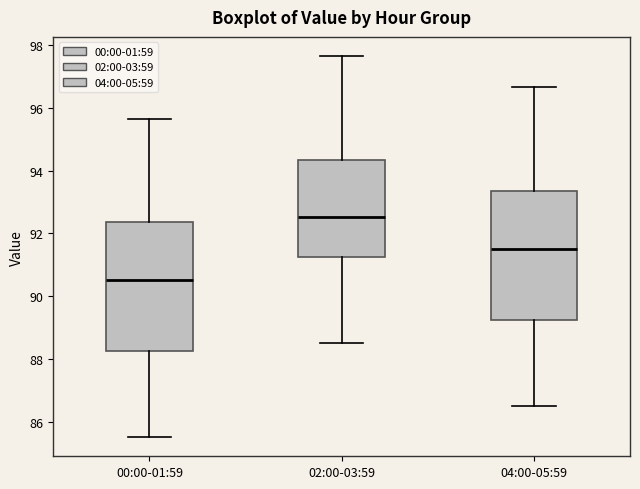

Which box has the lowest median line?

00:00-01:59